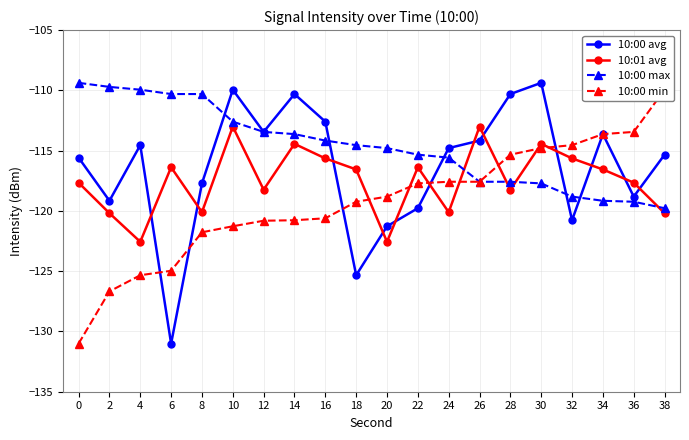

Between 12 and 22, which is larger?

12